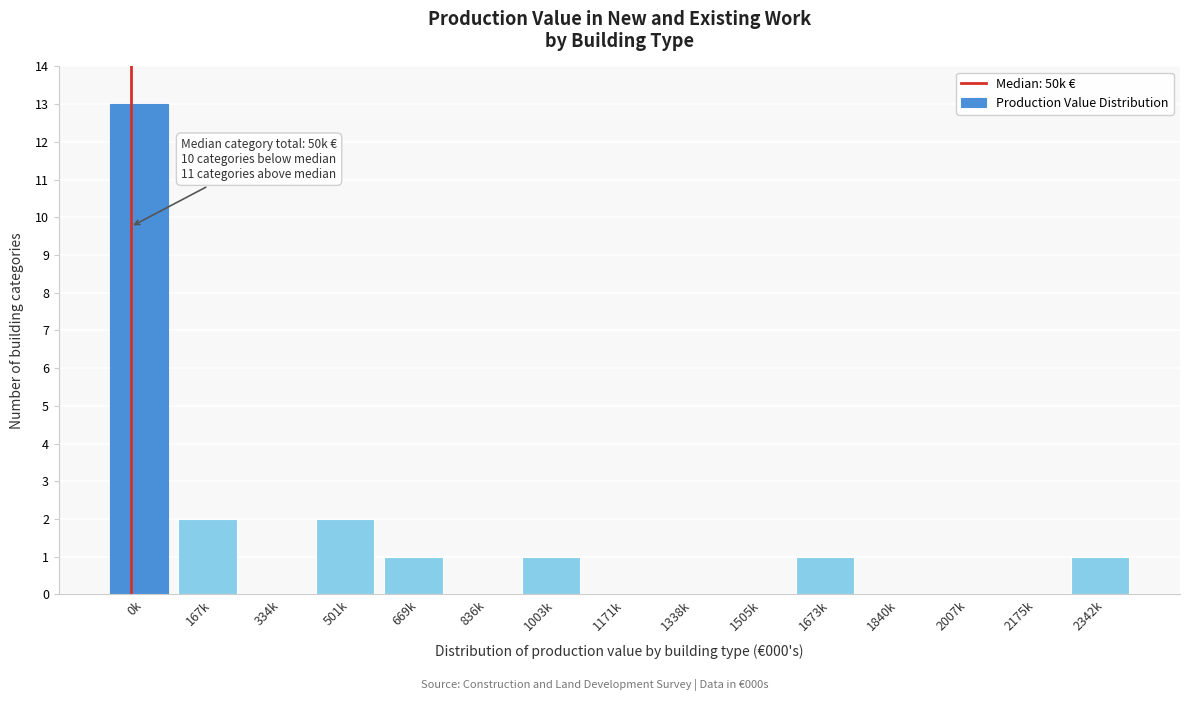

Reading left to right, transcribe all the data shown in this chart.

0k=13	167k=2	334k=0	501k=2	669k=1	836k=0	1003k=1	1171k=0	1338k=0	1505k=0	1673k=1	1840k=0	2007k=0	2175k=0	2342k=1